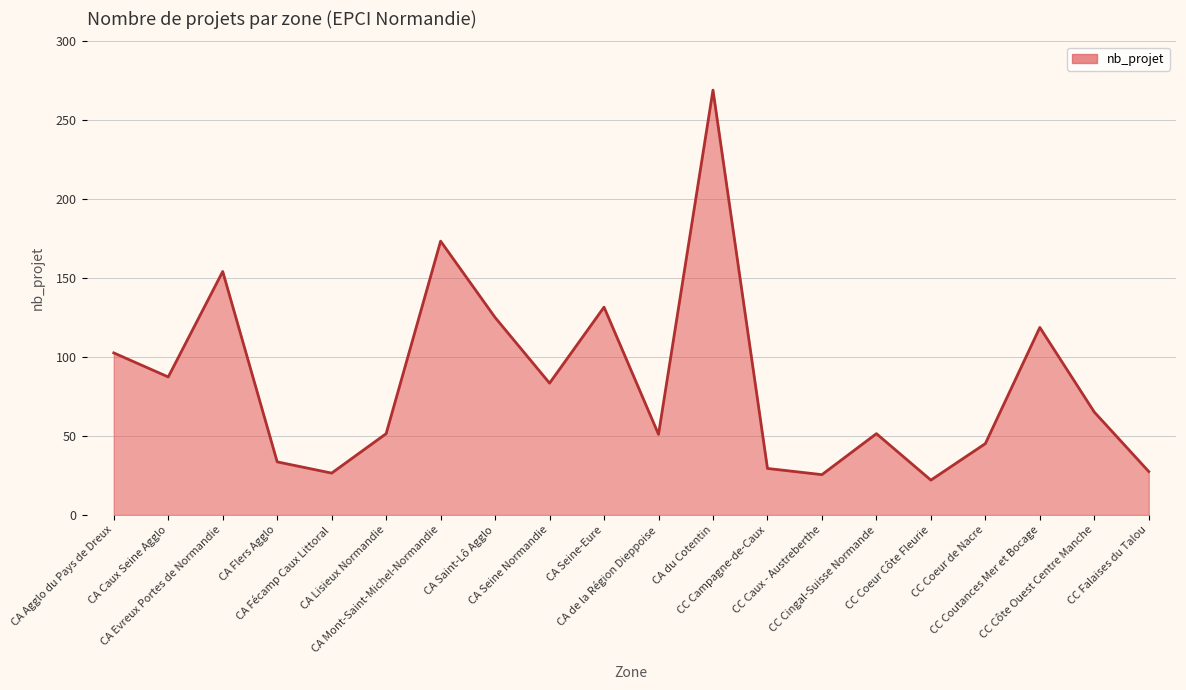

What is the average value?

83.8